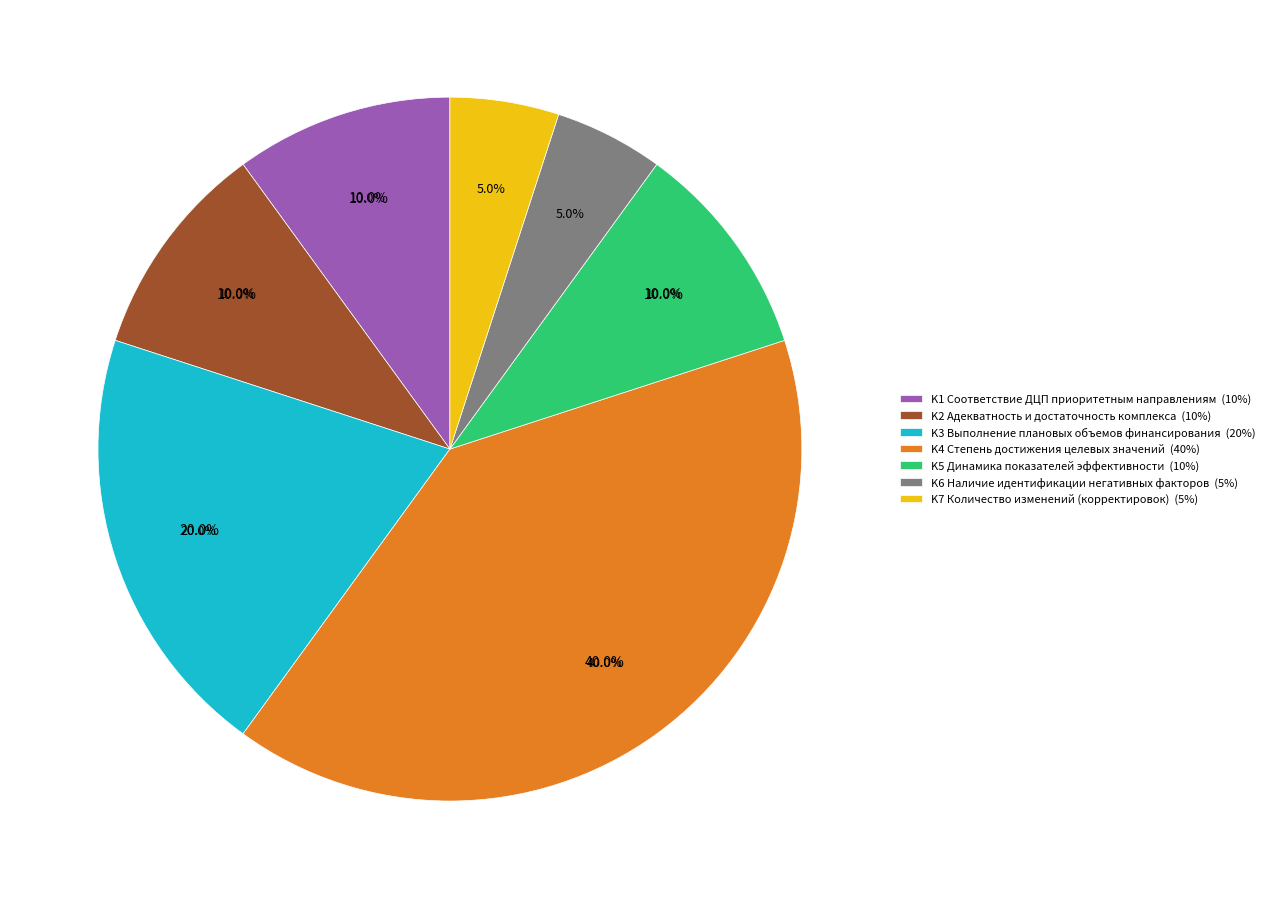

To the nearest percent, what is the average slice percentage?

14%